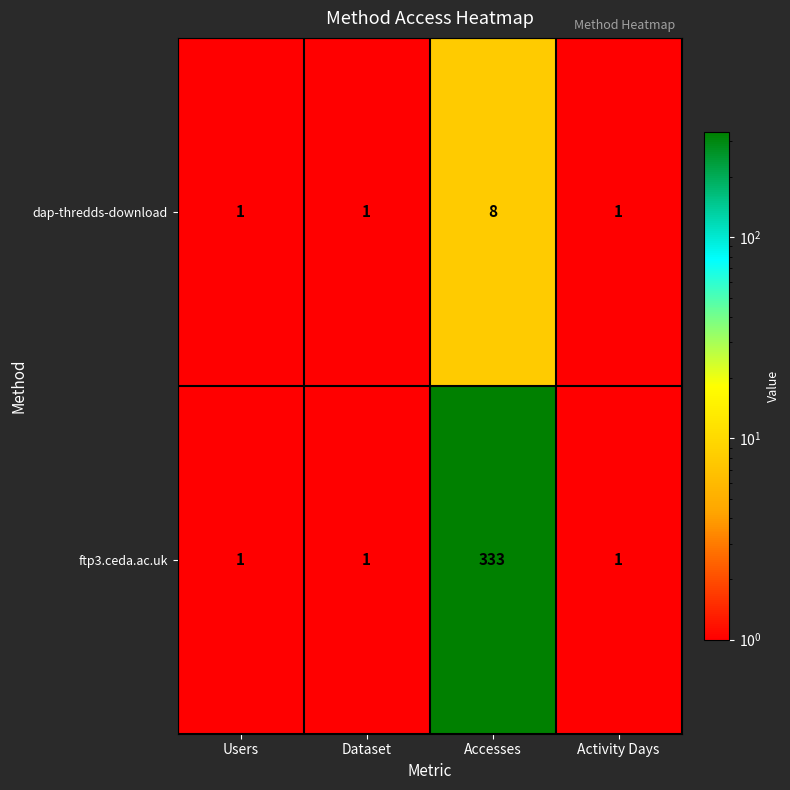

Which label corresponds to the largest value in the chart?

Accesses